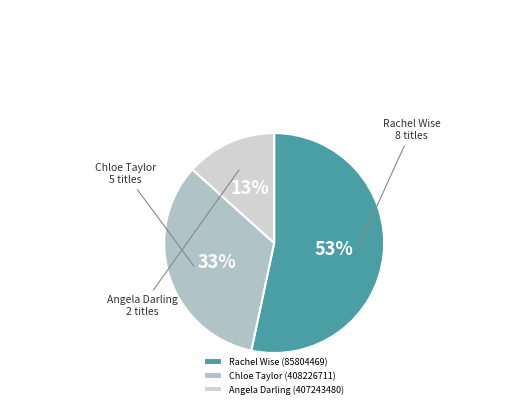

To the nearest percent, what is the combined percentage of Angela Darling (407243480) and Rachel Wise (85804469)?

67%